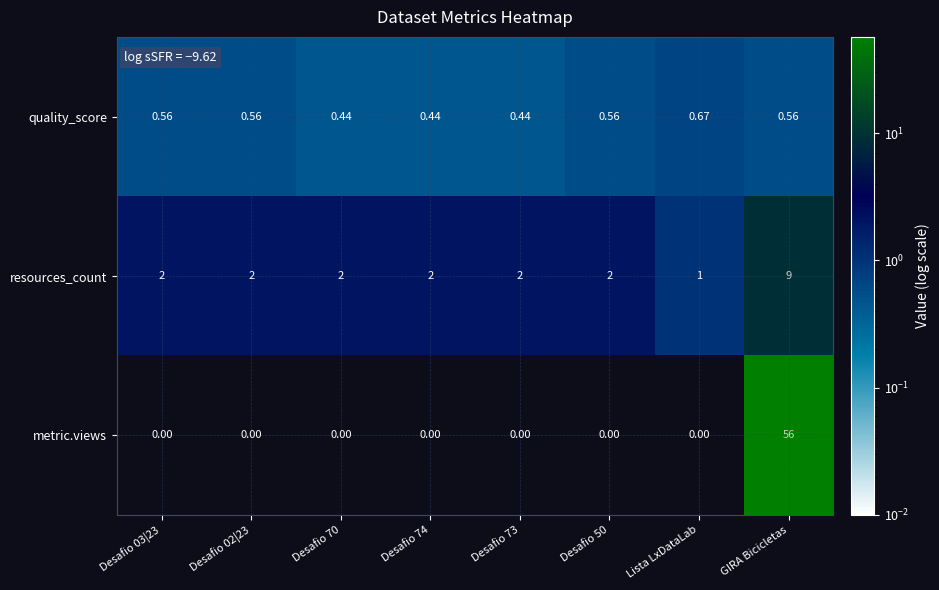

At which category is the sum across all series the highest?

GIRA Bicicletas